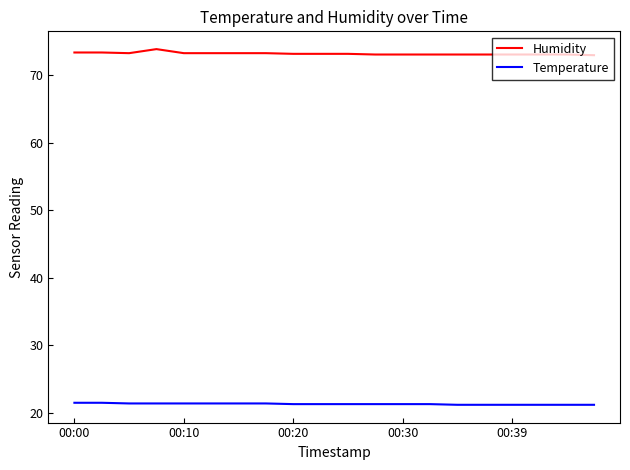

What is the lowest value of the Temperature series?

21.2